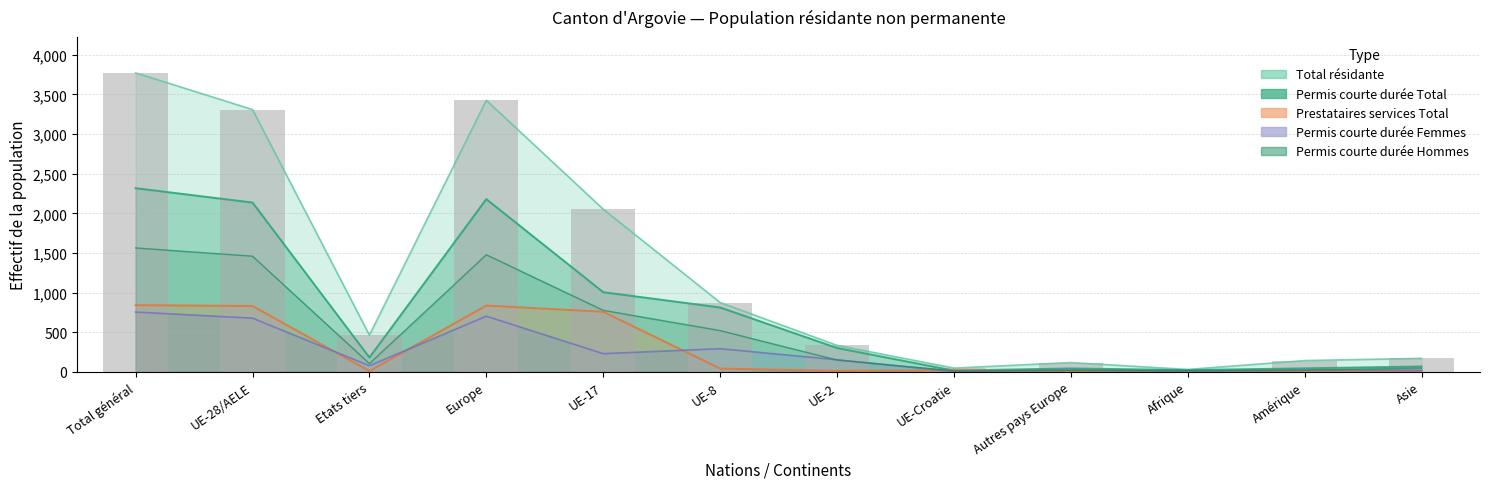

Rank the series at Total général from highest to lowest value.

Total résidante, Permis courte durée Total, Permis courte durée Hommes, Prestataires services Total, Permis courte durée Femmes